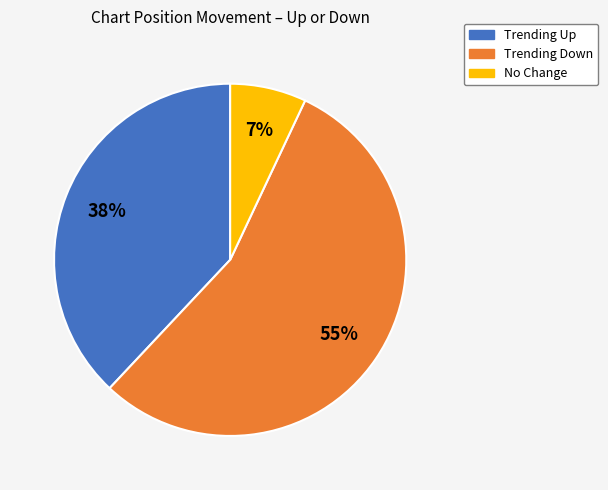

To the nearest percent, what is the difference between the largest and smallest slice percentages?

48%